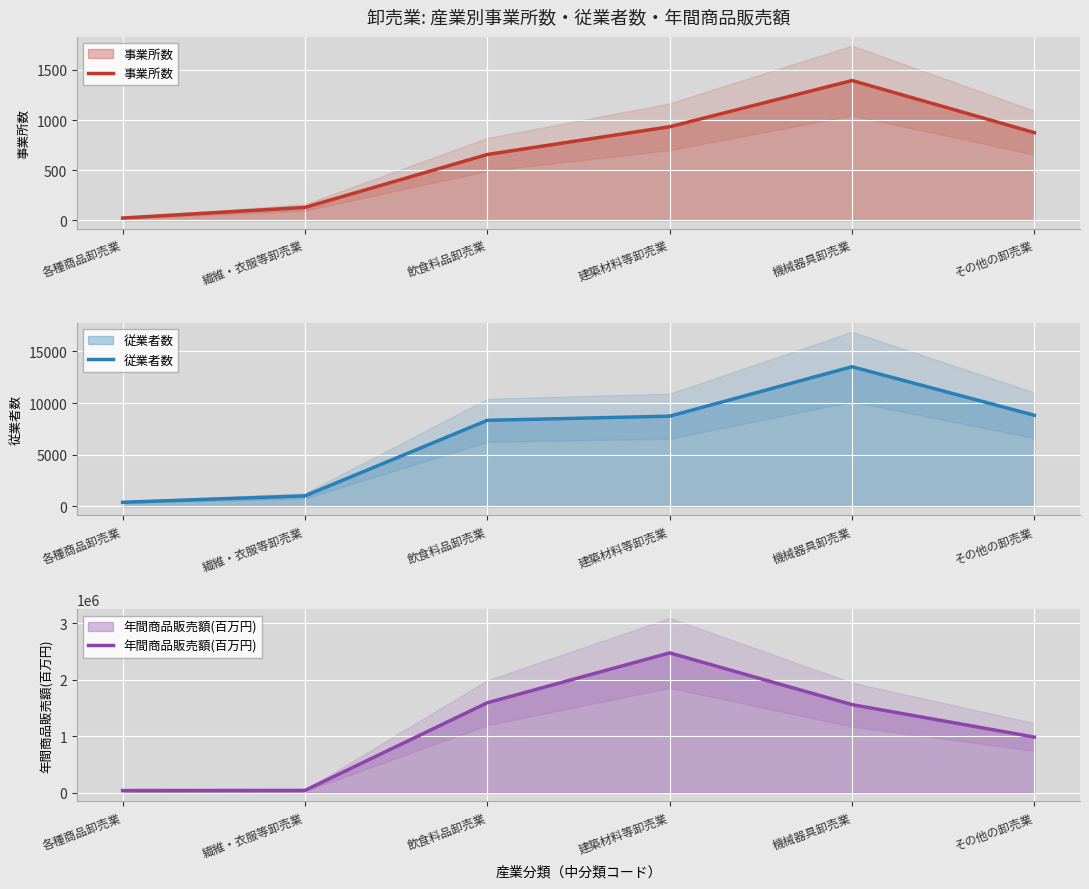

List the series in order of their peak value, lowest first.

事業所数, 従業者数, 年間商品販売額(百万円)